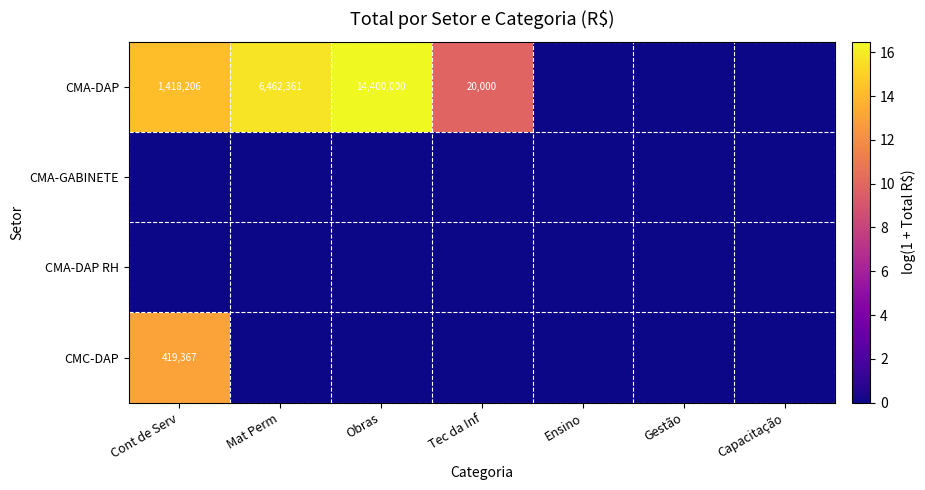

The CMA-DAP series shows 6462361 at Mat Perm. True or false?

True